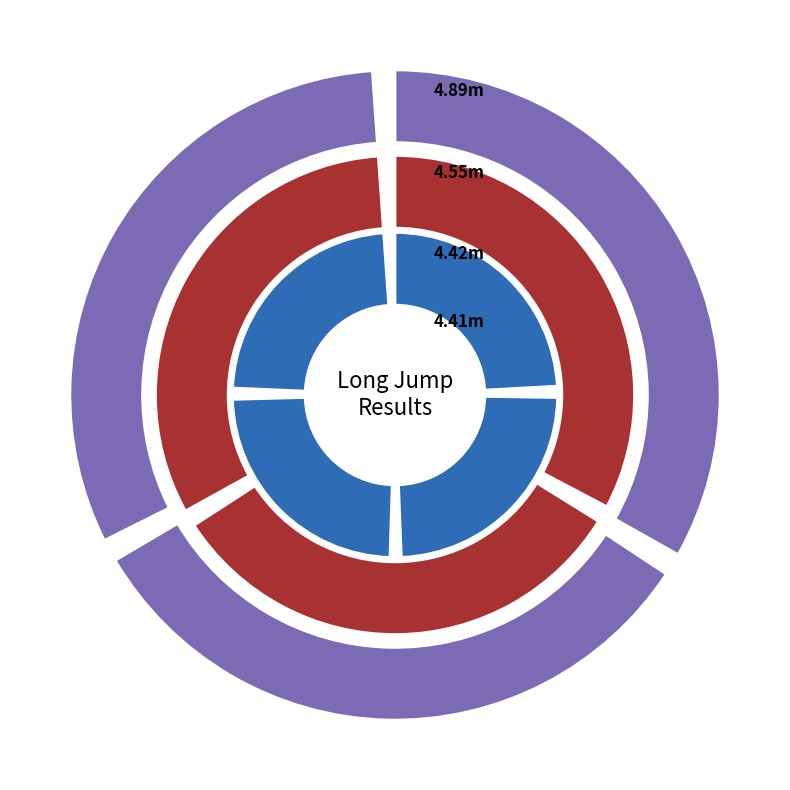

How many slices are in this pie chart?

10